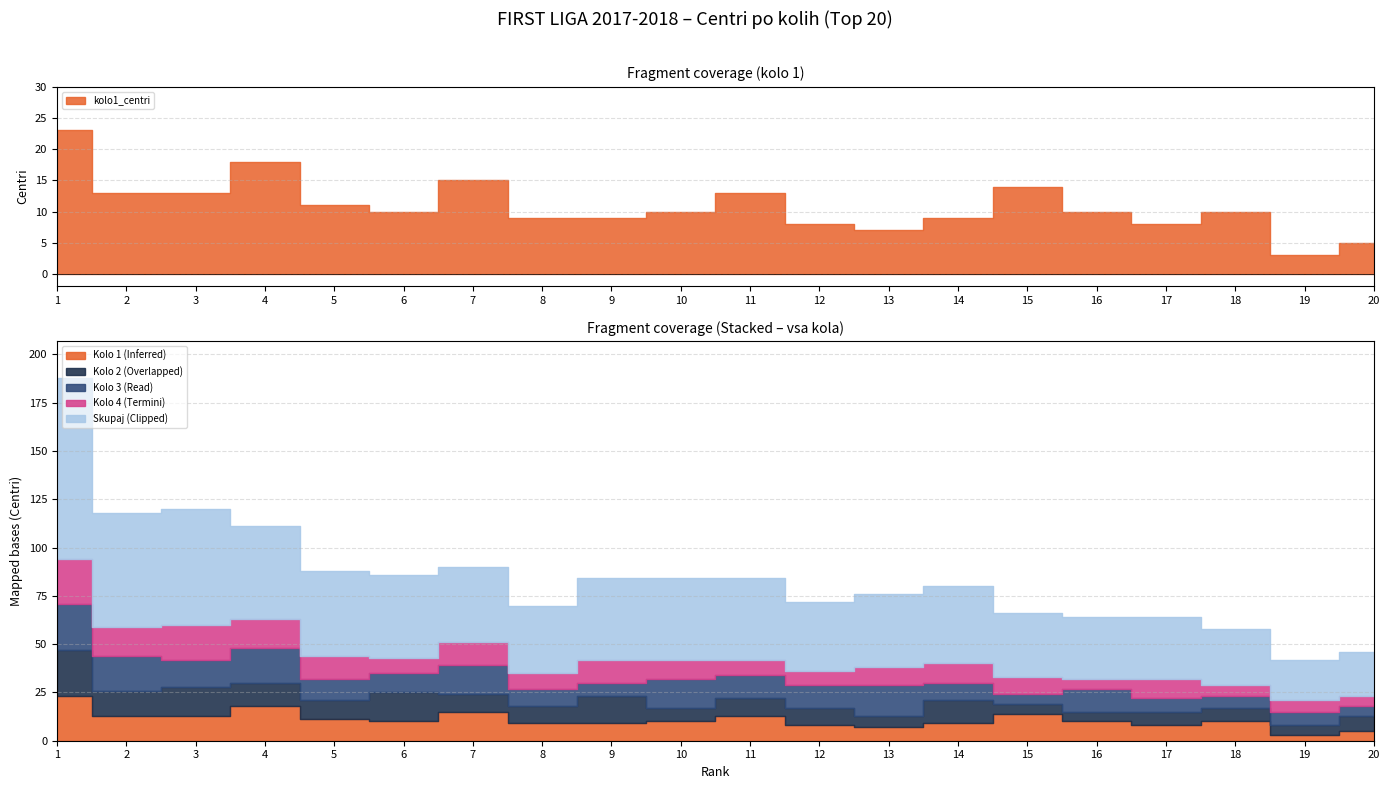

What is the total value across all series at 17?

64